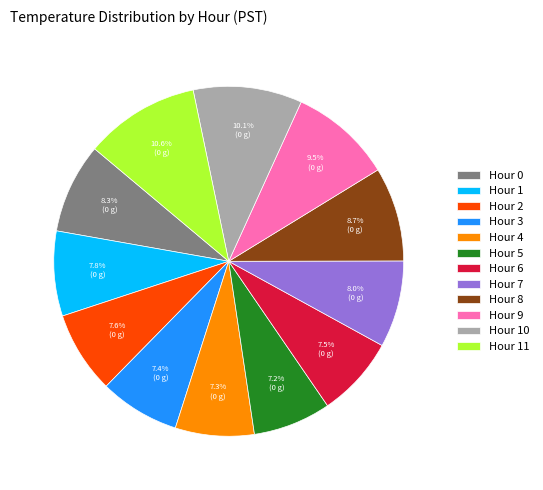

What is the total percentage of Hour 0 and Hour 2?

15.9%